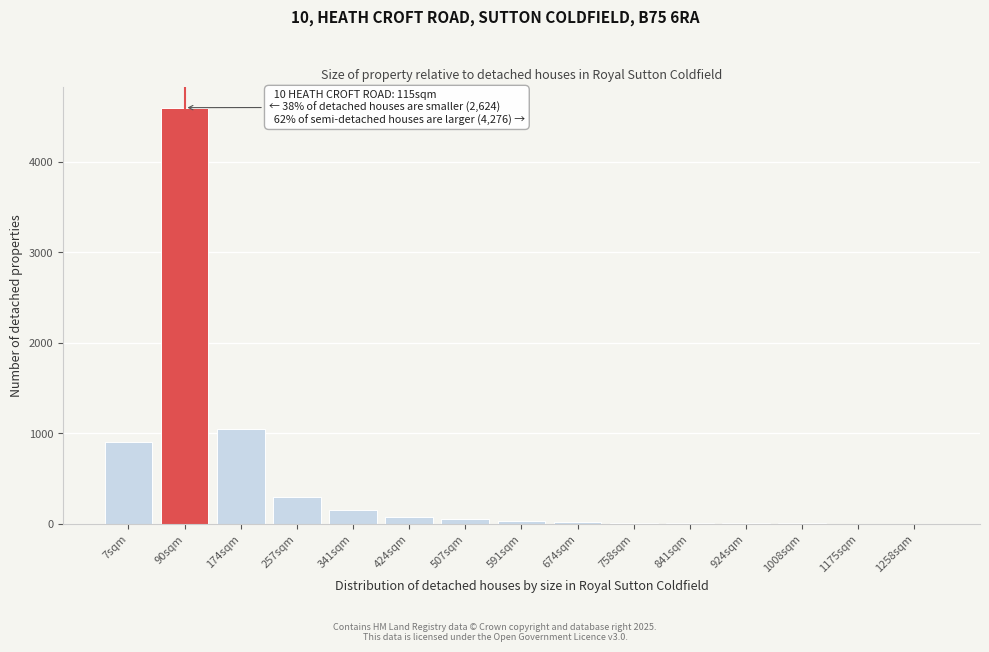

Which label corresponds to the largest value in the chart?

90sqm